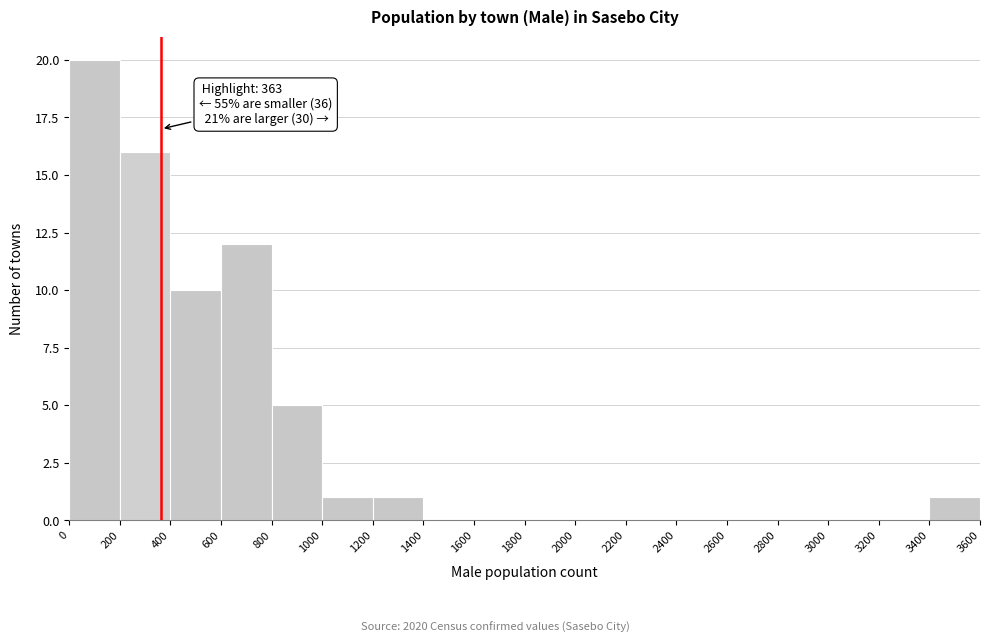

Over which range of the x-axis is the bar tallest?

0 to 200